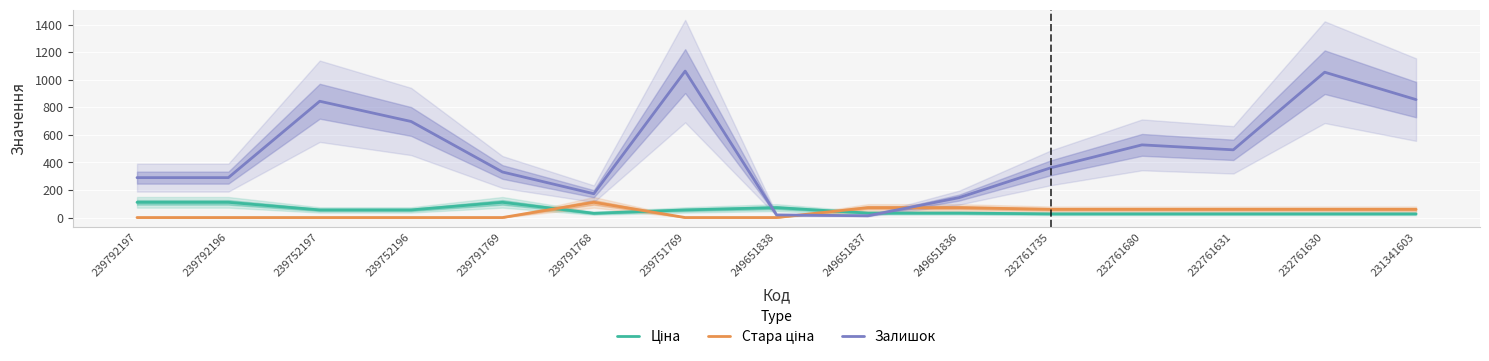

What is the label of the 1st point from the right?

231341603